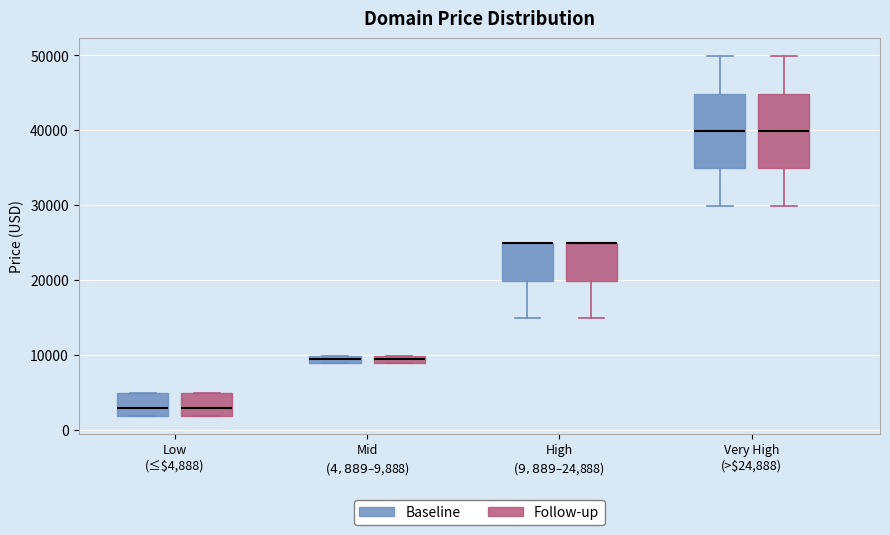

Where does the lower whisker of the box for High ($9,889–$24,888) (Baseline) end on the y-axis? The values are not printed on the chart, so give them approximately, as read against the axis.

15000